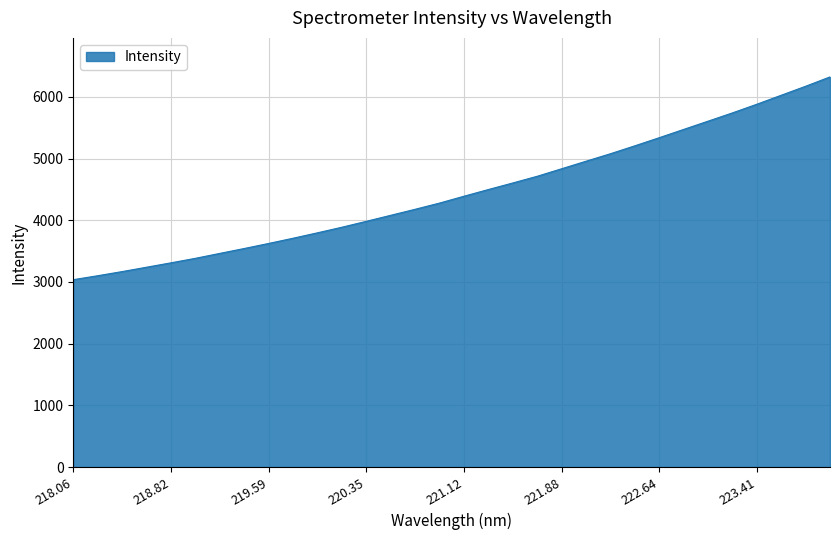

What is the difference between the second highest and second lowest values?

3070.5